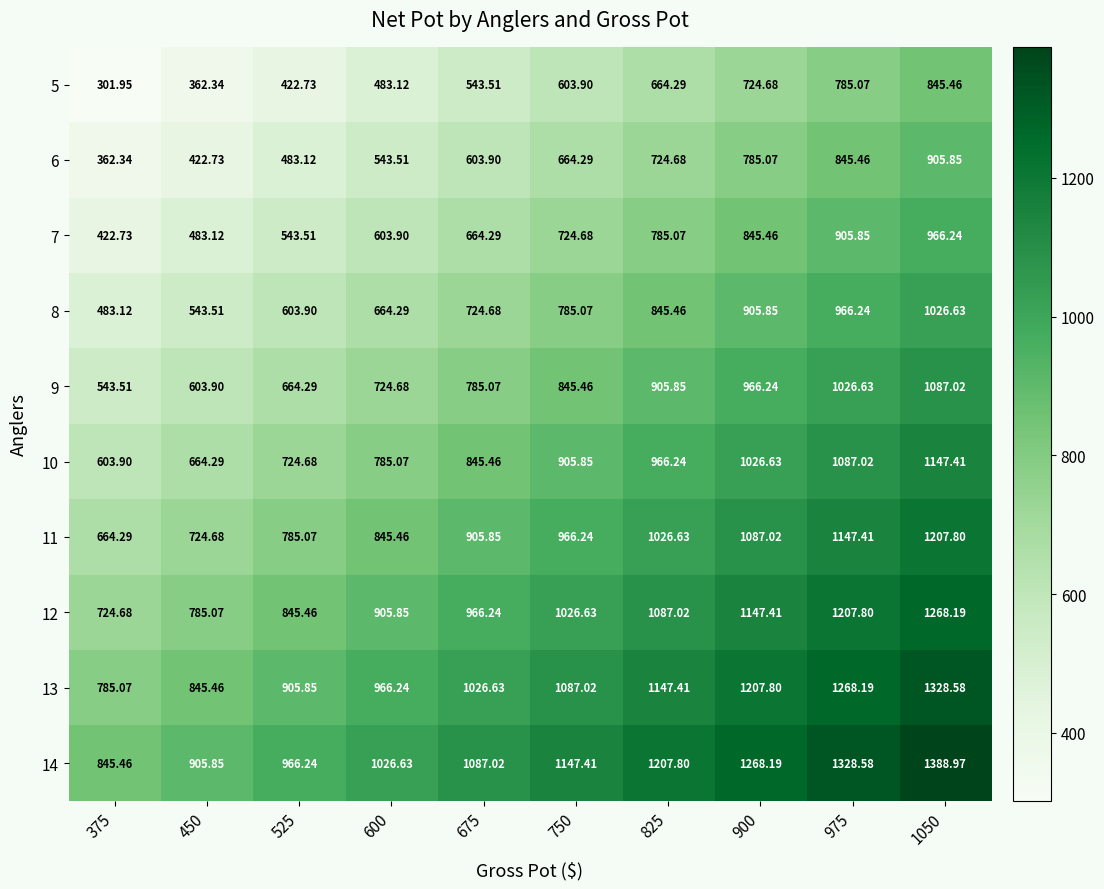

Rank the series at 450 from highest to lowest value.

14, 13, 12, 11, 10, 9, 8, 7, 6, 5